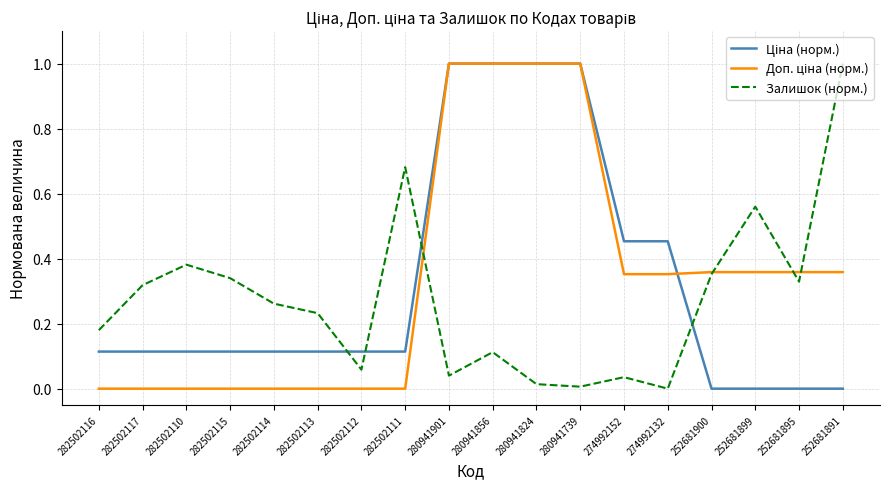

Which category has the highest value in the Залишок (норм.) series?

252681891